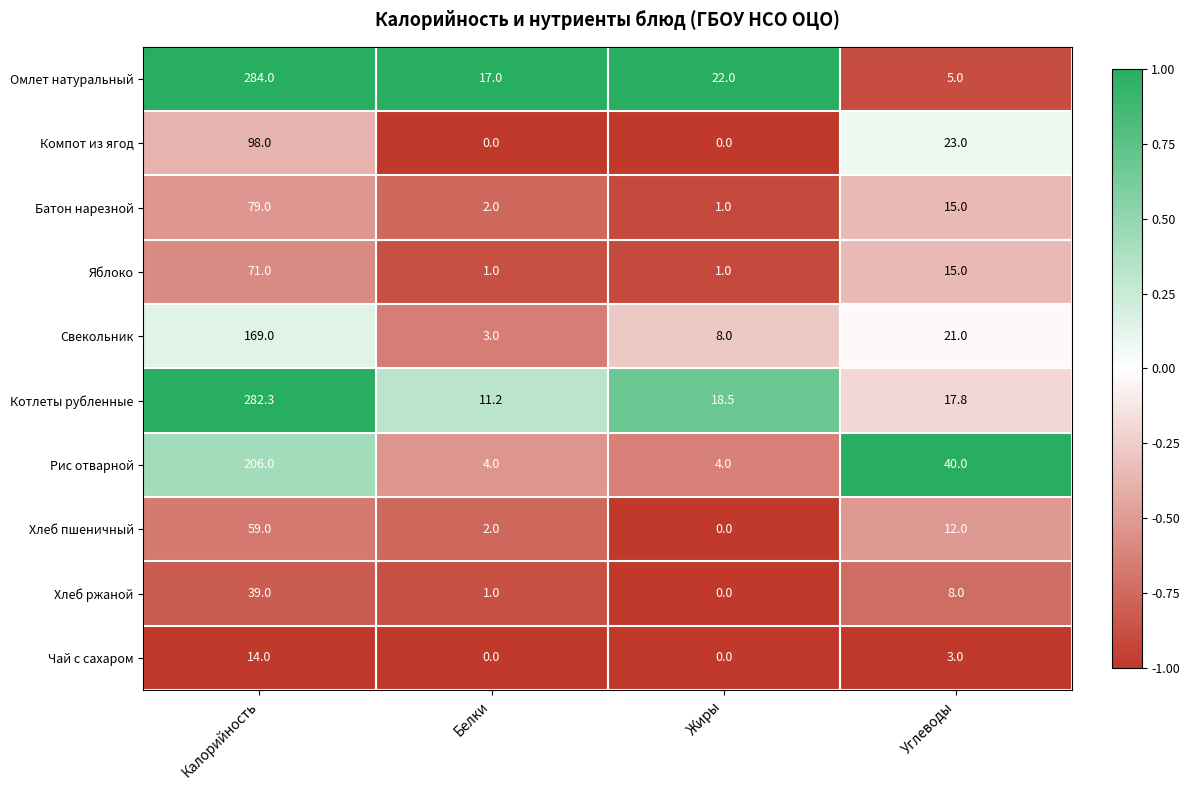

True or false: Хлеб пшеничный has a value of 59.0 at Калорийность.

True